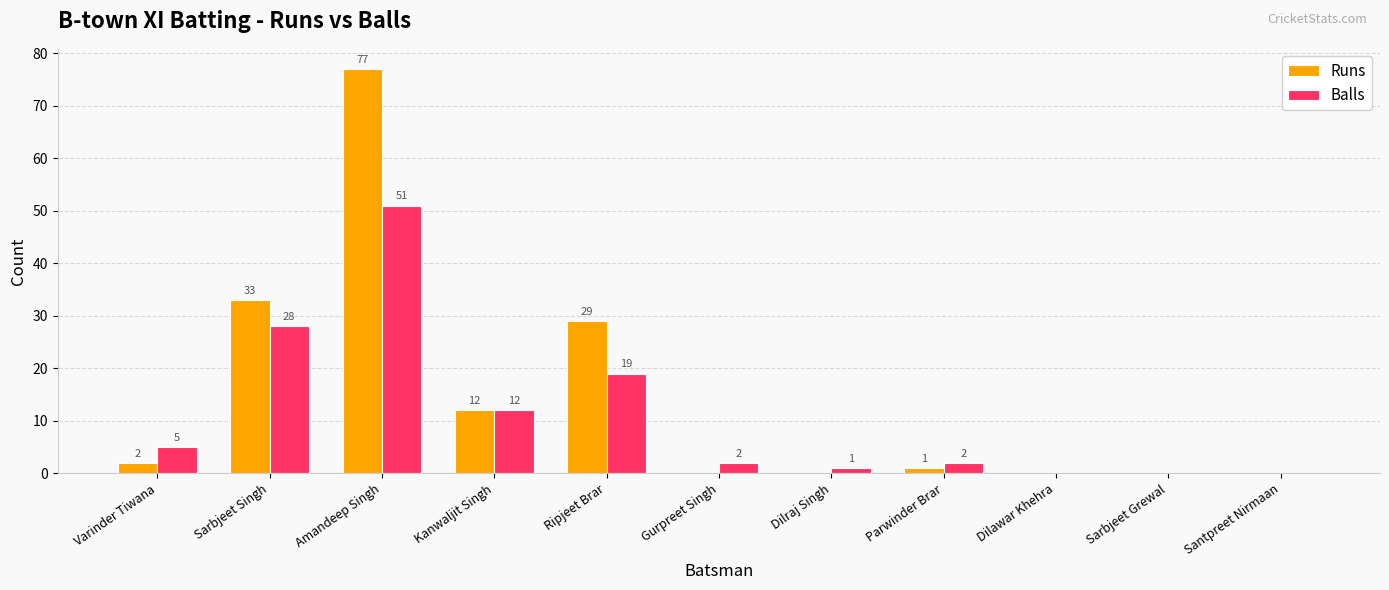

What is the highest value of the Runs series?

77